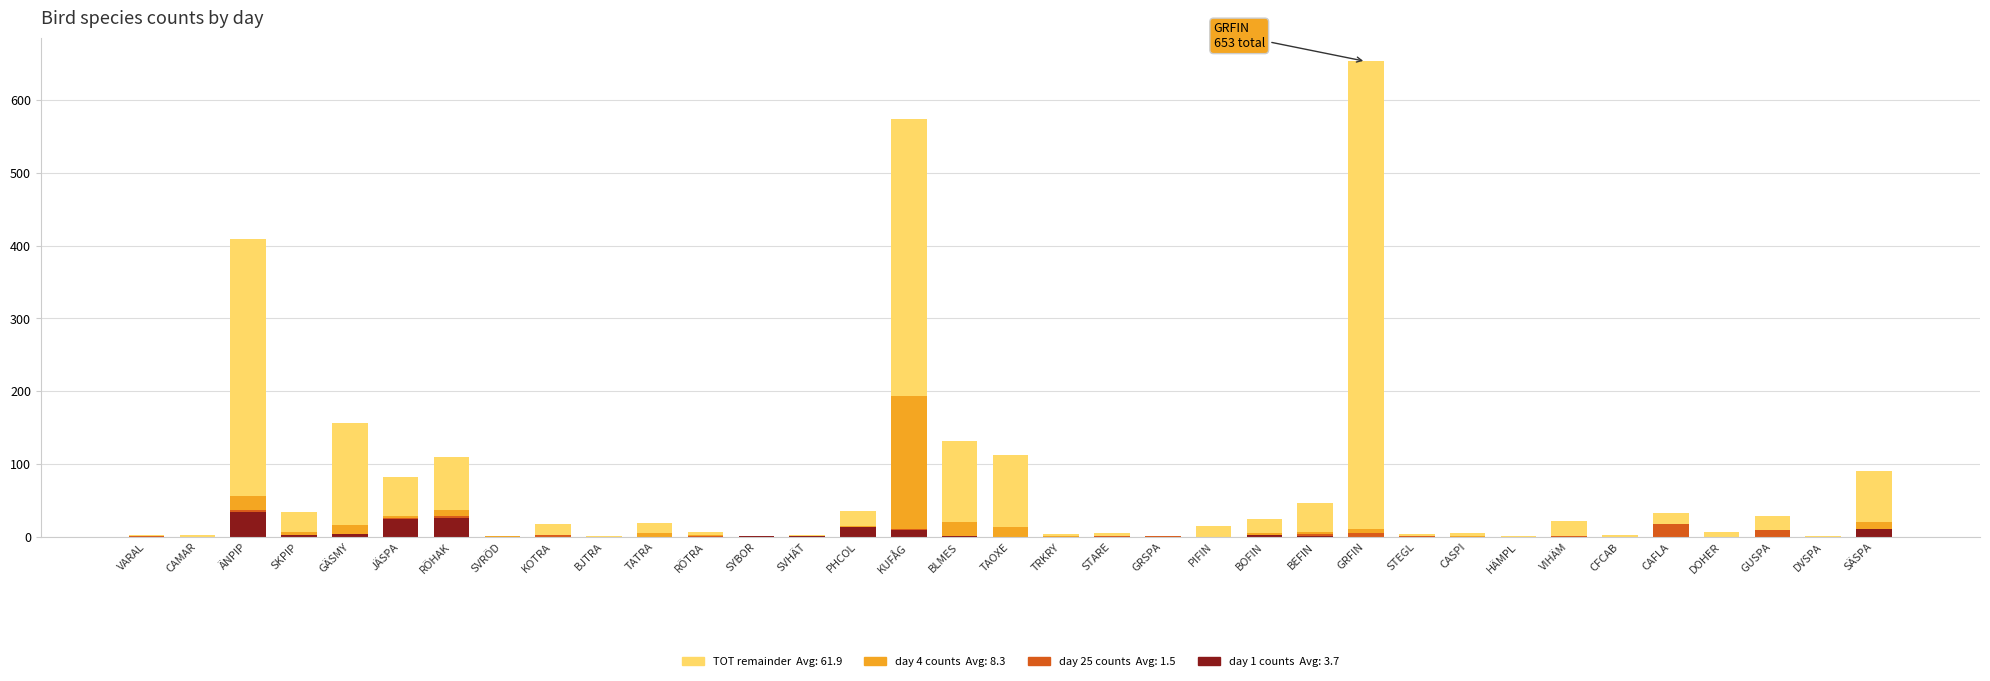

At which category is the sum across all series the highest?

GRFIN